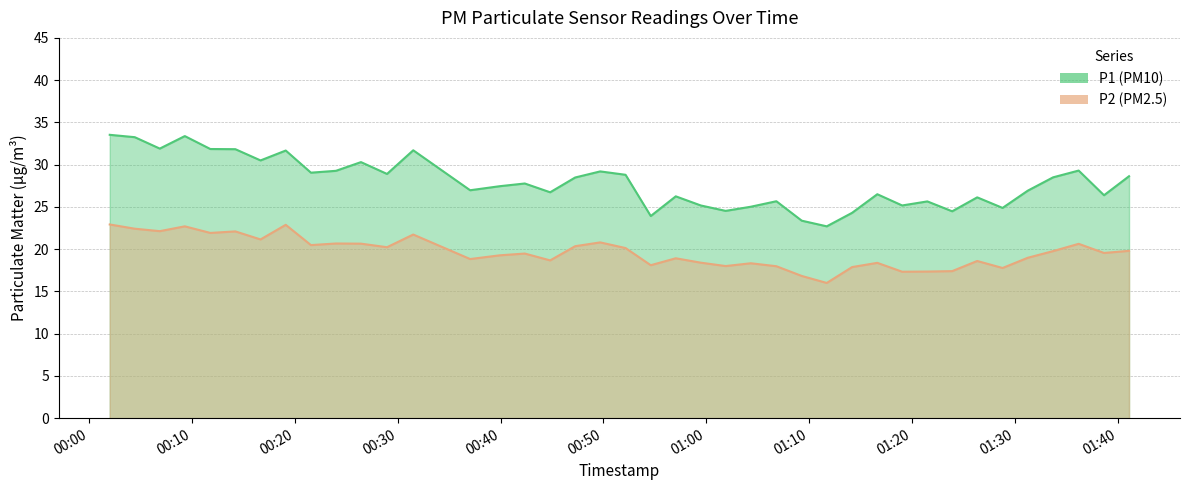

True or false: P2 and P1 cross at least once.

False